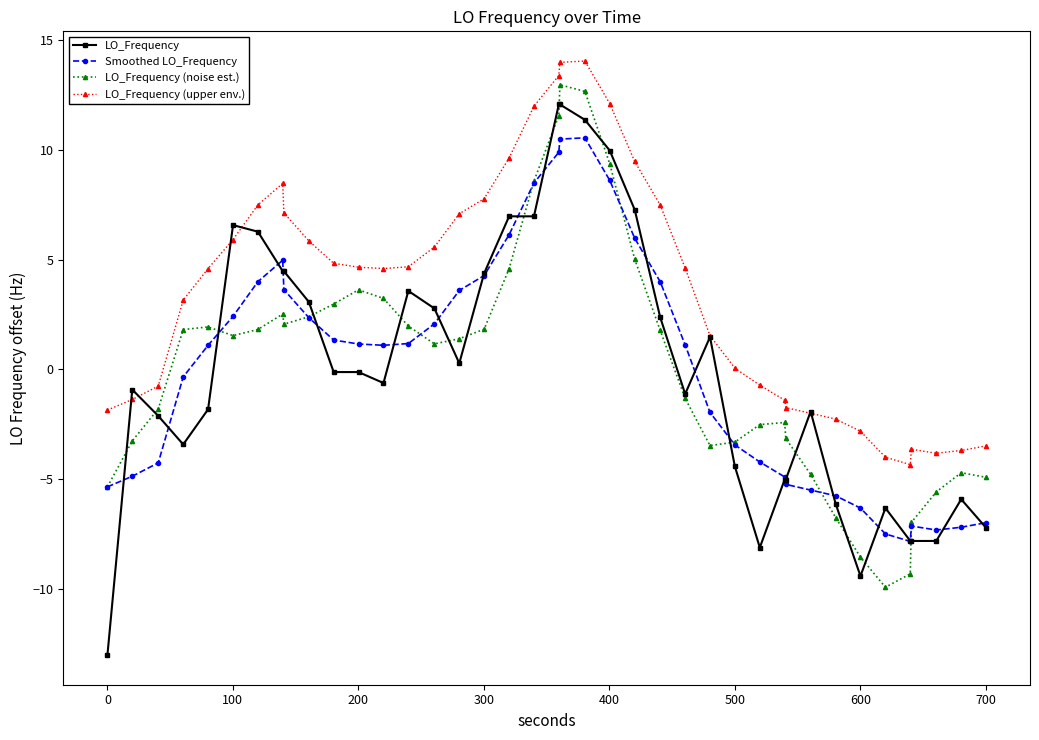

What is the value of the LO_Frequency (noise est.) point at the 32nd from the left?

-4.8